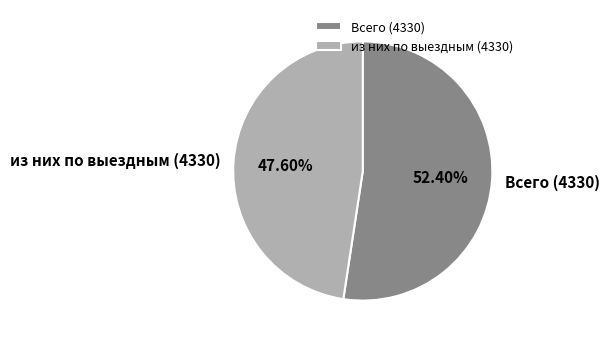

Does any single category account for the majority?

Yes